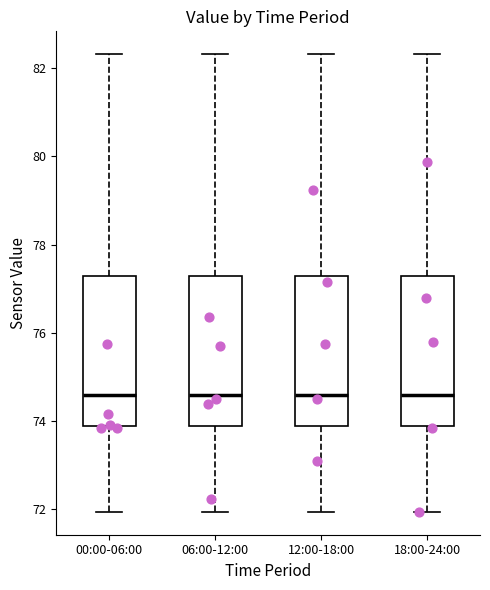

Reading left to right, transcribe this box plot: for each box, give where its median line is, the range the box spans, and where its two whiskers end, as read against the y-axis. The values are not printed on the chart, so give them approximately, as read against the axis.

00:00-06:00: median 74.6, box 73.8 to 77.4, whiskers 72.0 to 82.4
06:00-12:00: median 74.6, box 73.8 to 77.4, whiskers 72.0 to 82.4
12:00-18:00: median 74.6, box 73.8 to 77.4, whiskers 72.0 to 82.4
18:00-24:00: median 74.6, box 73.8 to 77.4, whiskers 72.0 to 82.4